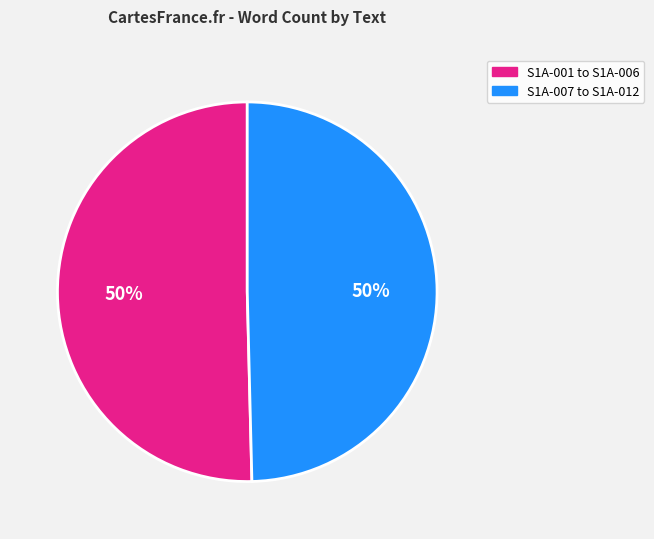

To the nearest percent, what percentage of the pie is S1A-007 to S1A-012?

50%